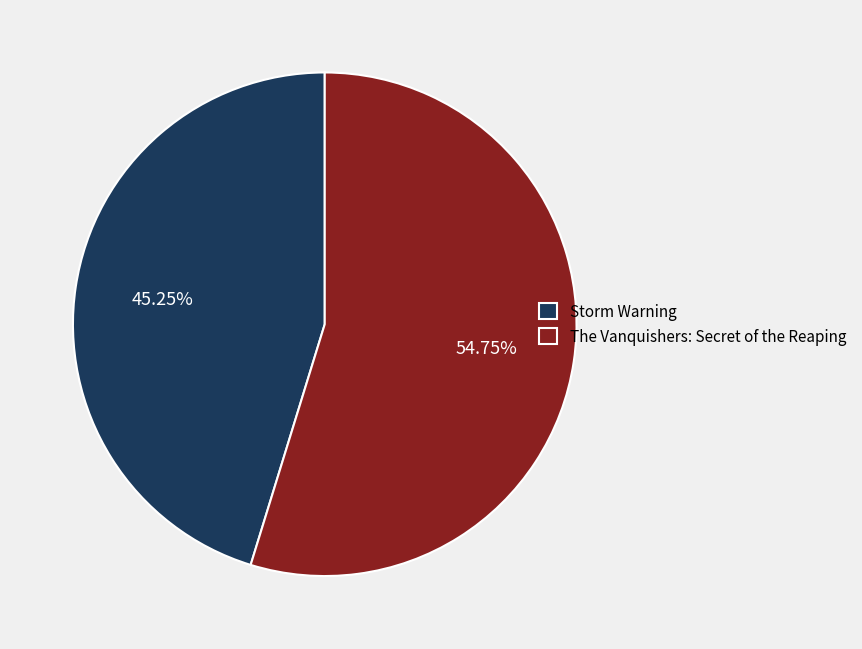

Is it true that The Vanquishers: Secret of the Reaping is 50% of the pie?

False